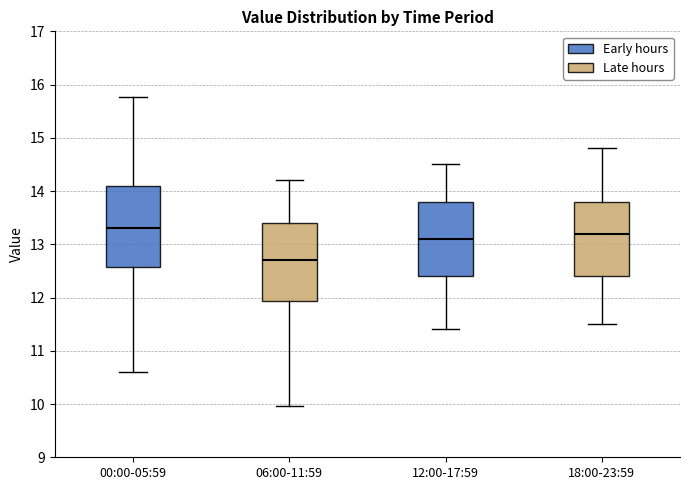

Reading left to right, transcribe this box plot: for each box, give where its median line is, the range the box spans, and where its two whiskers end, as read against the y-axis. The values are not printed on the chart, so give them approximately, as read against the axis.

00:00-05:59: median 13.3, box 12.6 to 14.1, whiskers 10.6 to 15.8
06:00-11:59: median 12.7, box 11.9 to 13.4, whiskers 10.0 to 14.2
12:00-17:59: median 13.1, box 12.4 to 13.8, whiskers 11.4 to 14.5
18:00-23:59: median 13.2, box 12.4 to 13.8, whiskers 11.5 to 14.8